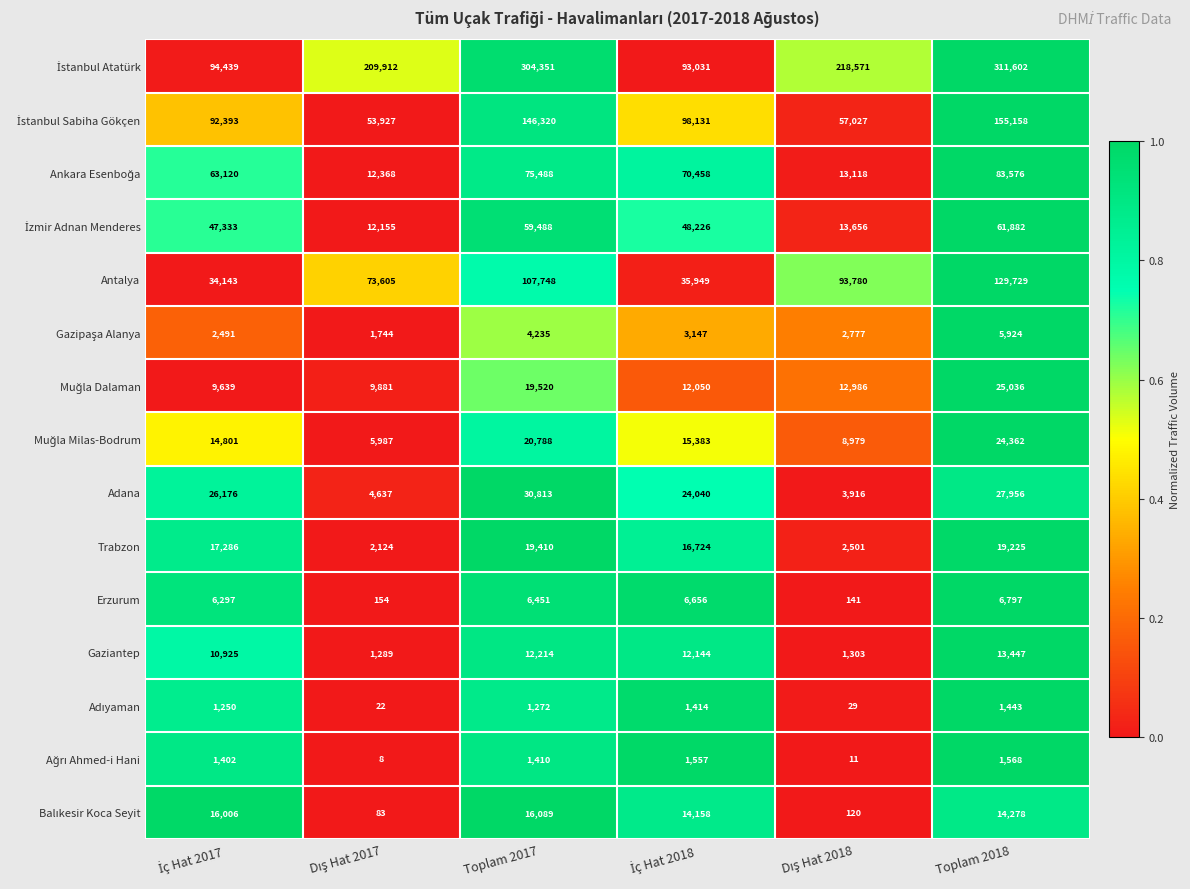

The value of Gaziantep at Toplam 2018 is 22079. True or false?

False